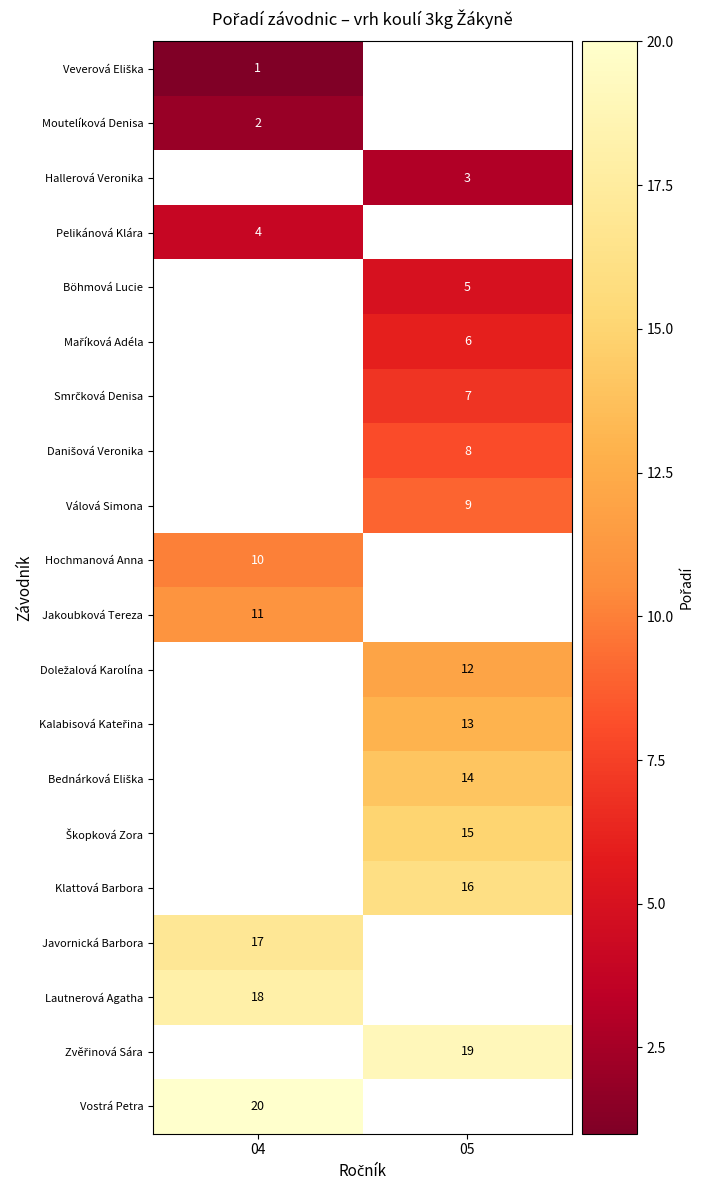

How many series are shown in this chart?

20